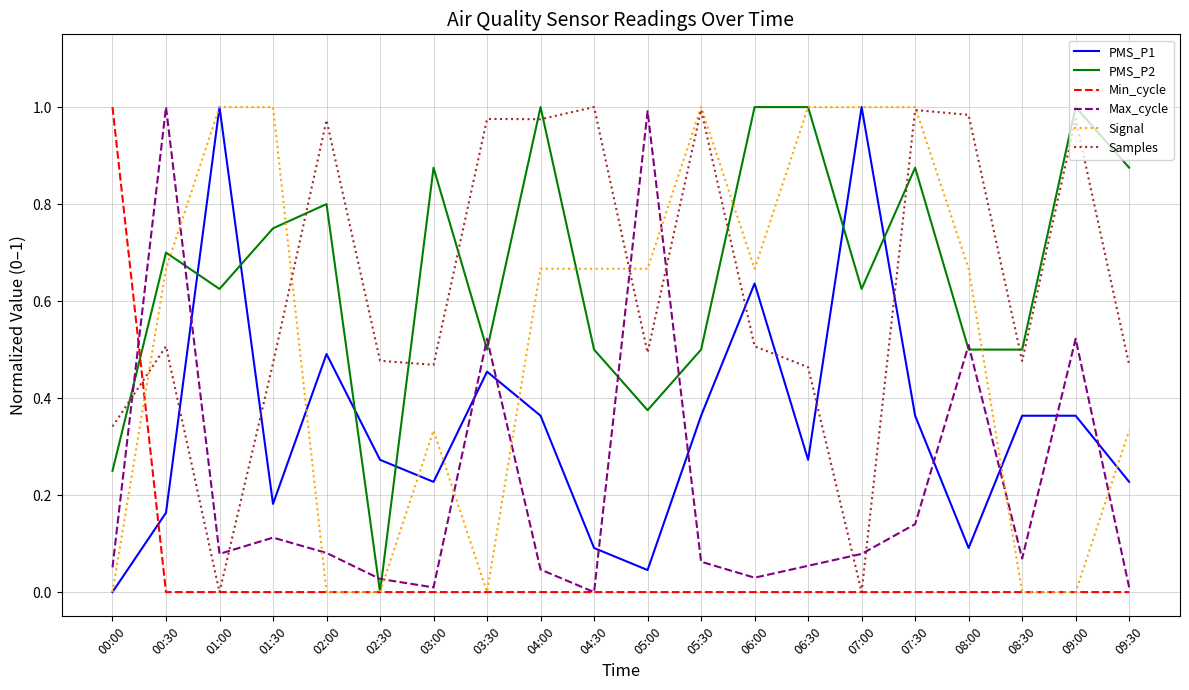

Which series ends up on top after the final intersection of Samples and Min_cycle?

Samples